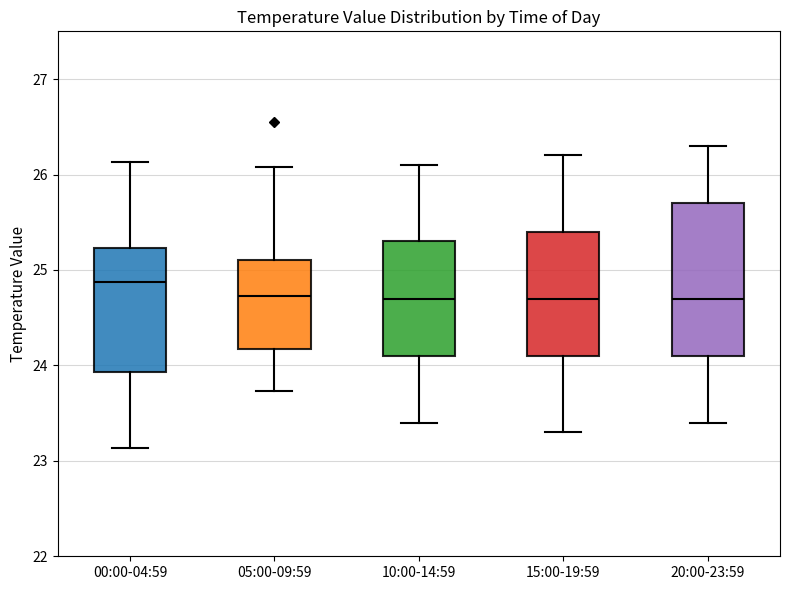

Where is the lower edge of the box for 05:00-09:59 on the y-axis? The values are not printed on the chart, so give them approximately, as read against the axis.

24.2